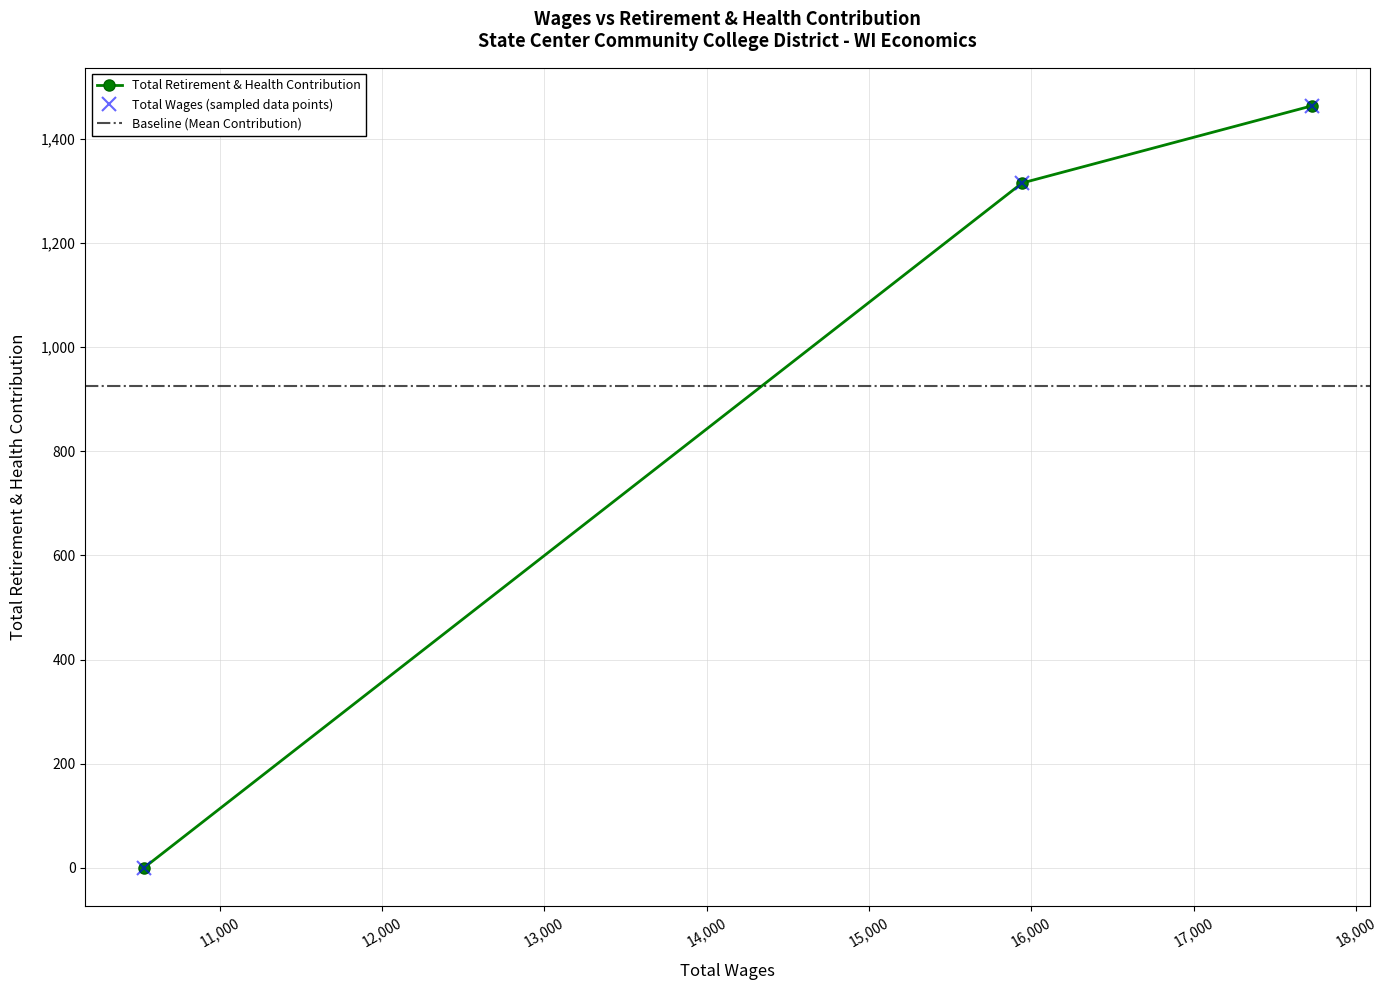

How many lines are shown in the chart?

1